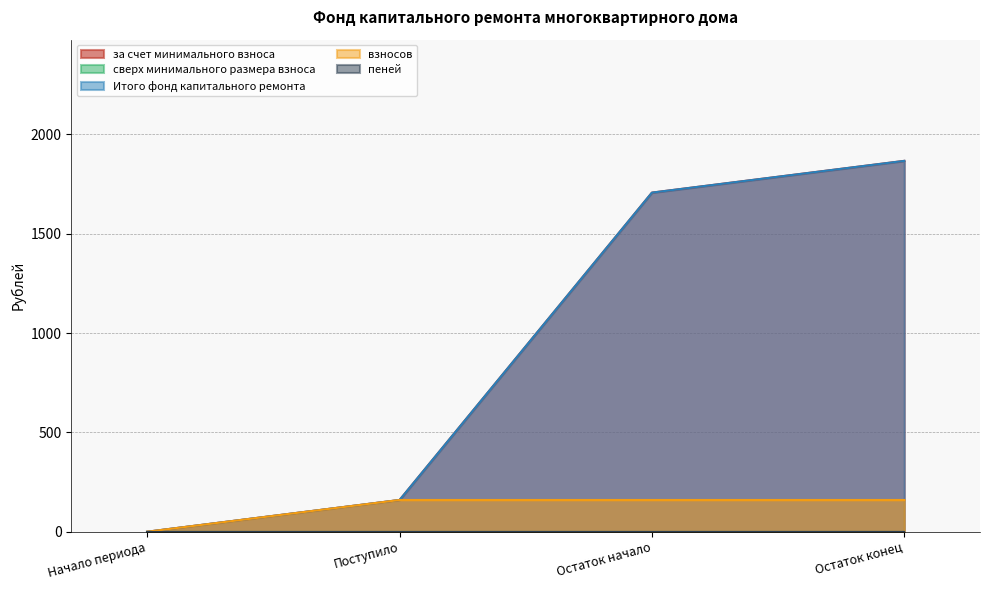

At which category is the sum across all series the highest?

Остаток конец